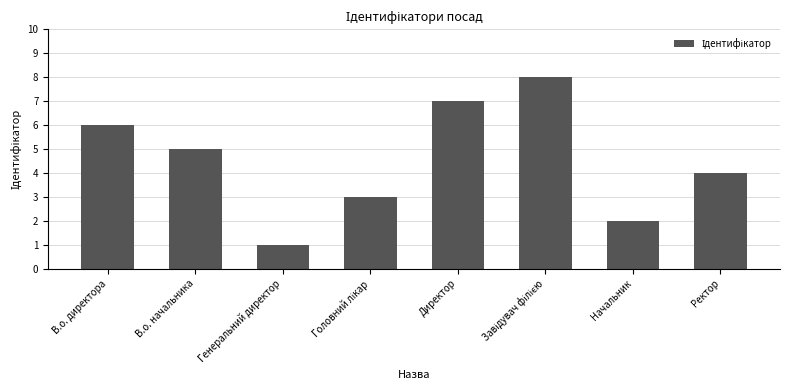

What is the change in value from В.о. начальника to Директор?

+2